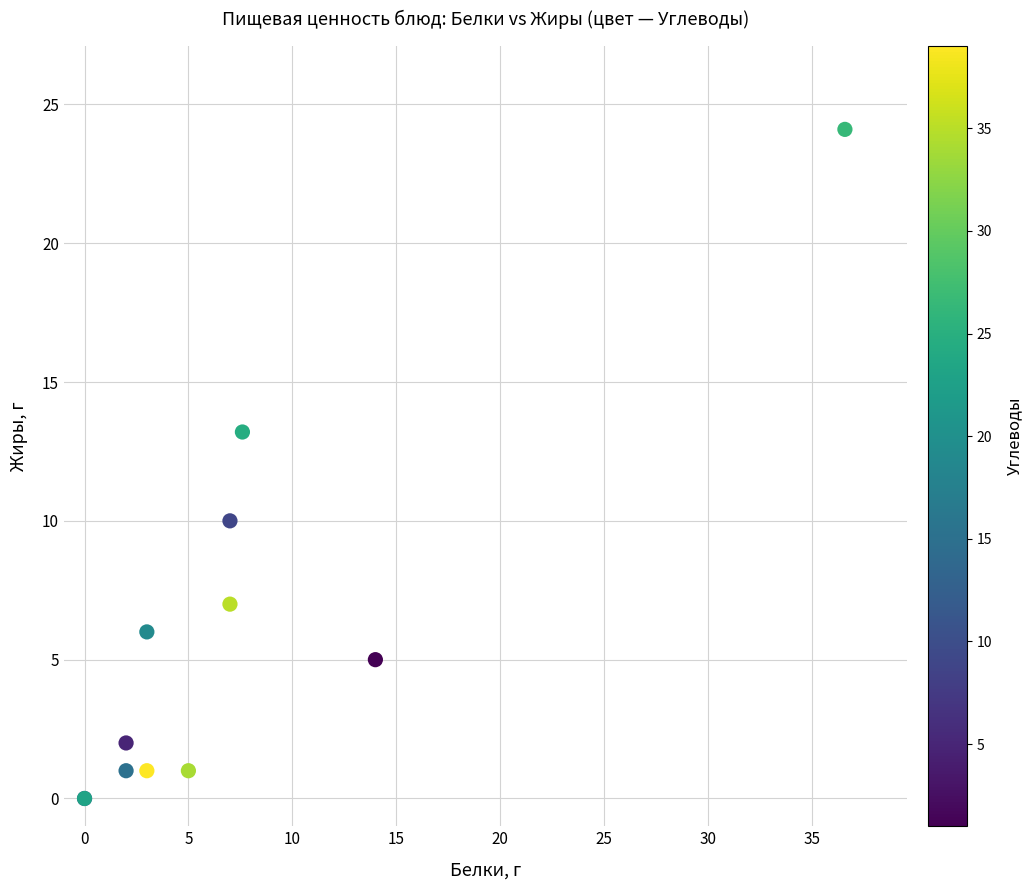

What Y value in the scatter plot is closest to 12?

13.2